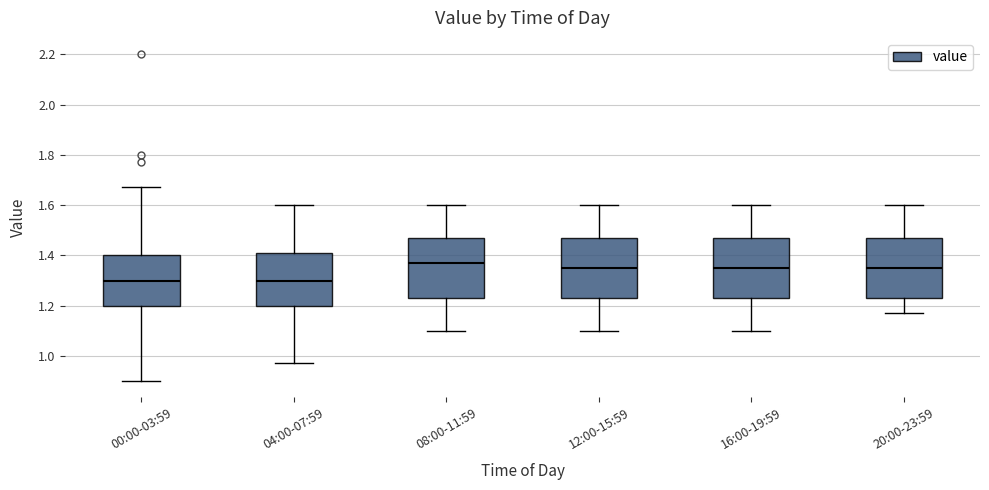

Reading left to right, read every box against the y-axis: the position of its median line, the range the box covers, and the ends of its whiskers. The values are not printed on the chart, so give them approximately, as read against the axis.

00:00-03:59: median 1.30, box 1.20 to 1.40, whiskers 0.90 to 1.68
04:00-07:59: median 1.30, box 1.20 to 1.40, whiskers 0.98 to 1.60
08:00-11:59: median 1.38, box 1.24 to 1.48, whiskers 1.10 to 1.60
12:00-15:59: median 1.36, box 1.24 to 1.48, whiskers 1.10 to 1.60
16:00-19:59: median 1.36, box 1.24 to 1.48, whiskers 1.10 to 1.60
20:00-23:59: median 1.36, box 1.24 to 1.48, whiskers 1.18 to 1.60